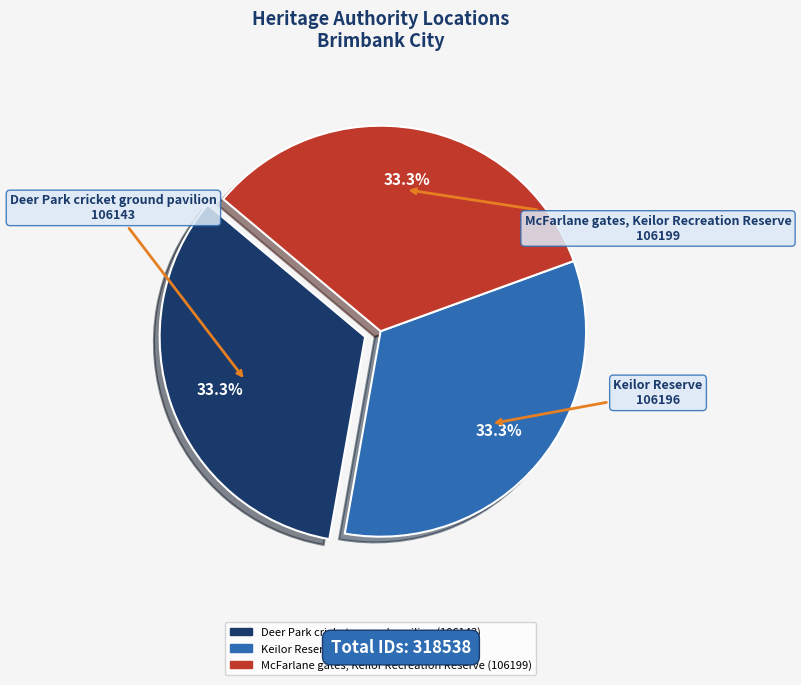

To the nearest percent, what is the average slice percentage?

33%